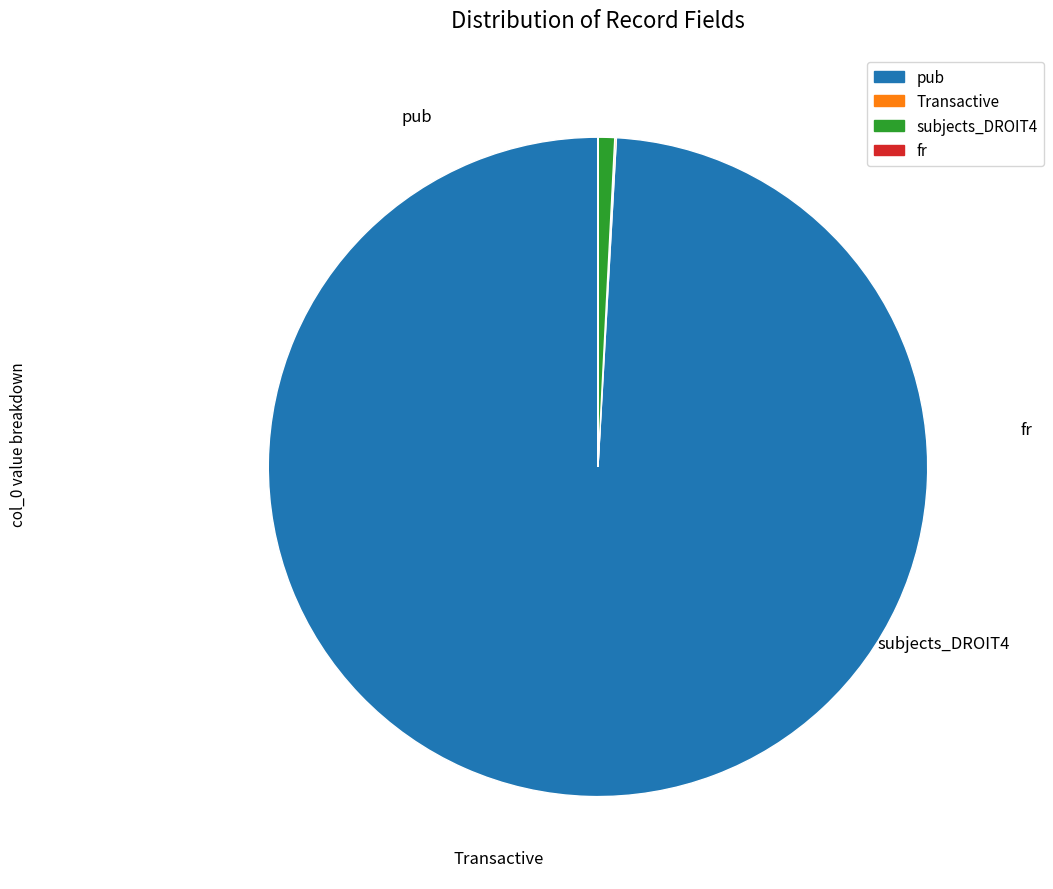

How many slices are in this pie chart?

4